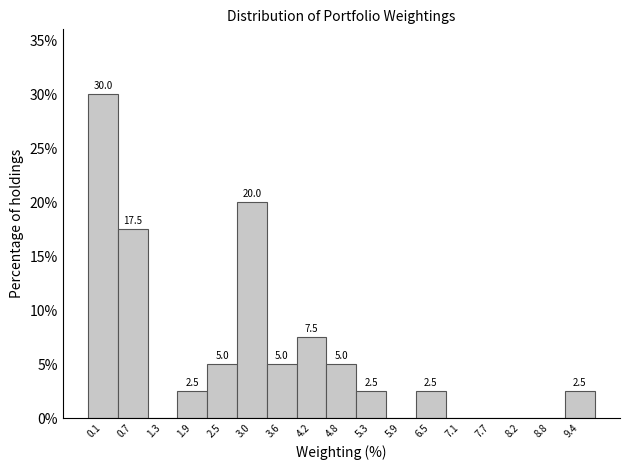

Reading left to right, transcribe all the data shown in this chart.

0.1=30.0	0.7=17.5	1.3=0.0	1.9=2.5	2.5=5.0	3.0=20.0	3.6=5.0	4.2=7.5	4.8=5.0	5.3=2.5	5.9=0.0	6.5=2.5	7.1=0.0	7.7=0.0	8.2=0.0	8.8=0.0	9.4=2.5